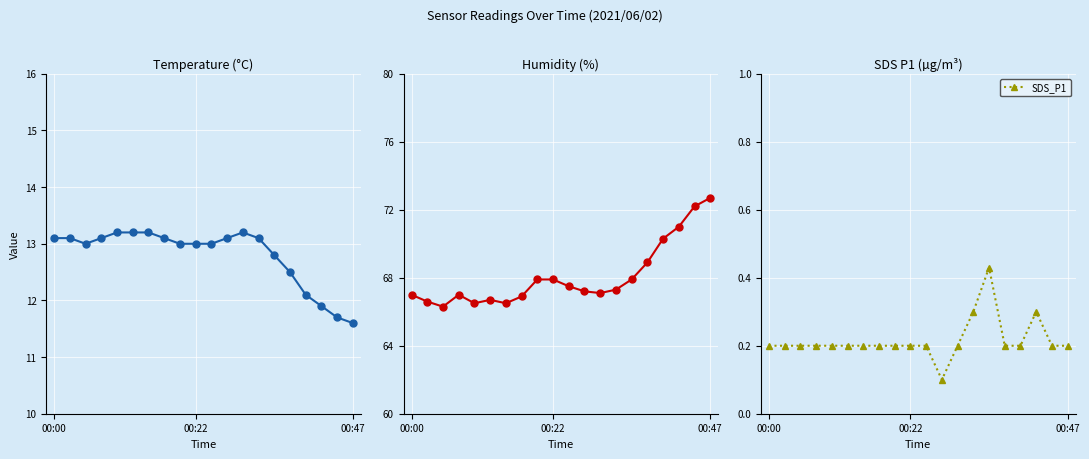

Count the SDS_P1 values in the range 0 to 1.

20